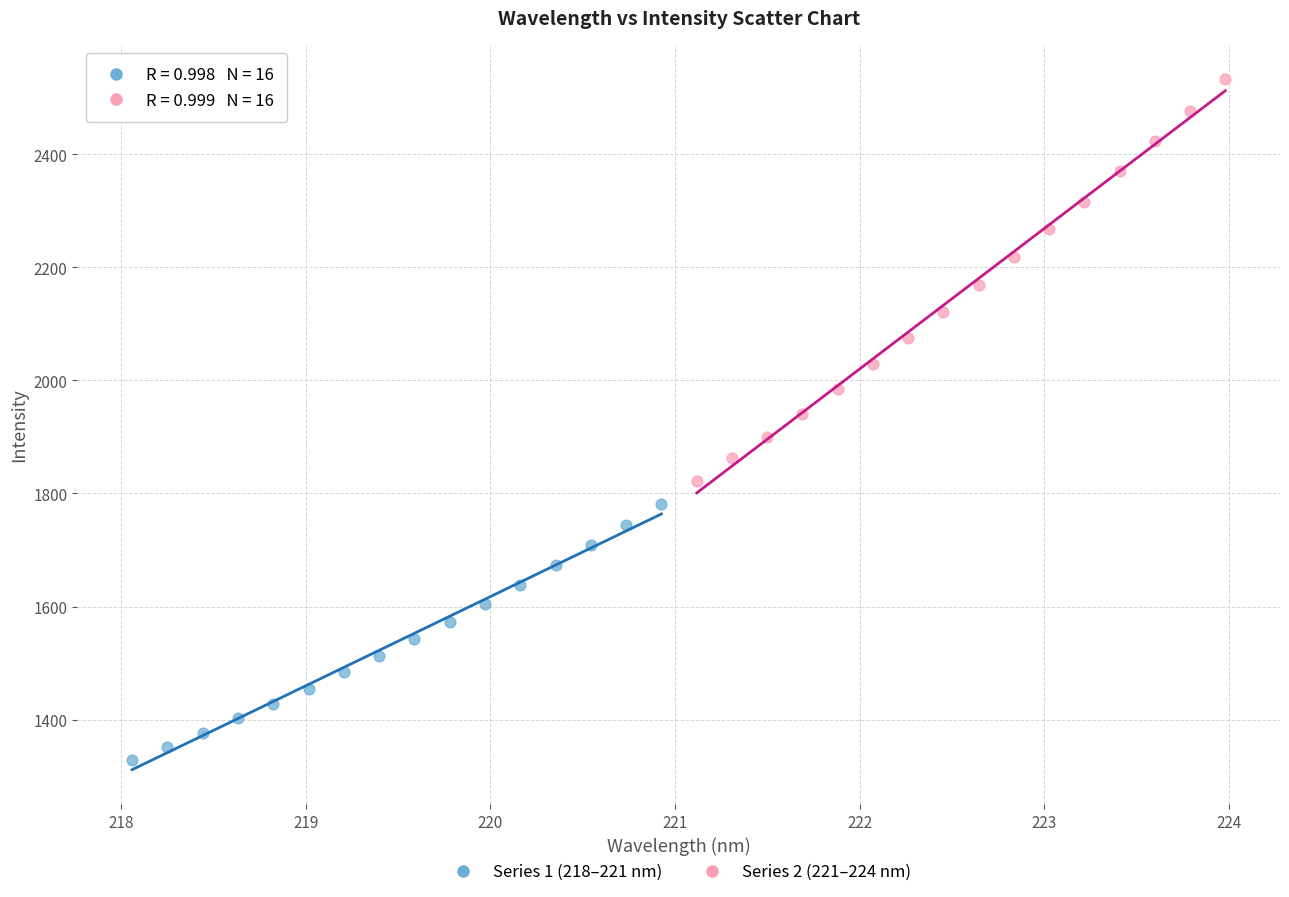

Which series has the largest Y range (max minus min)?

Series 2 (221–224 nm)